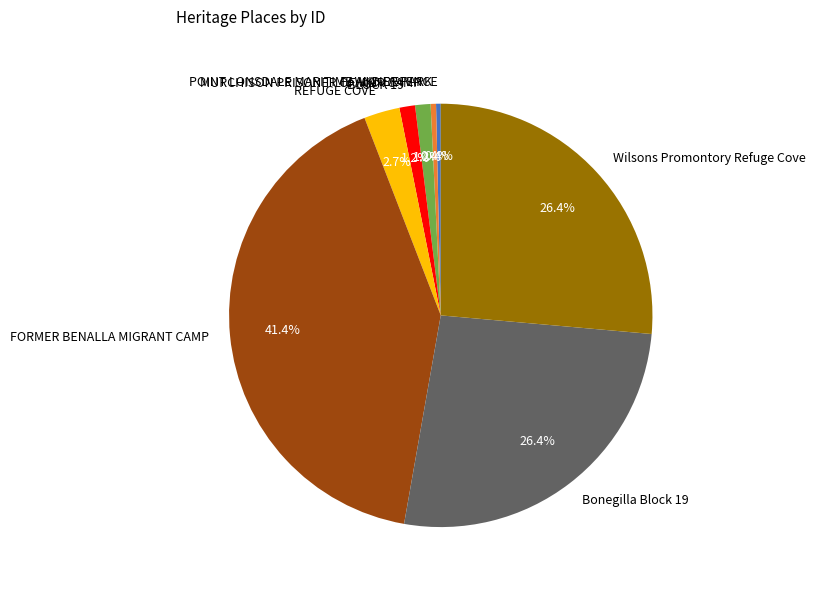

Is there any slice that represents more than half of the pie?

No